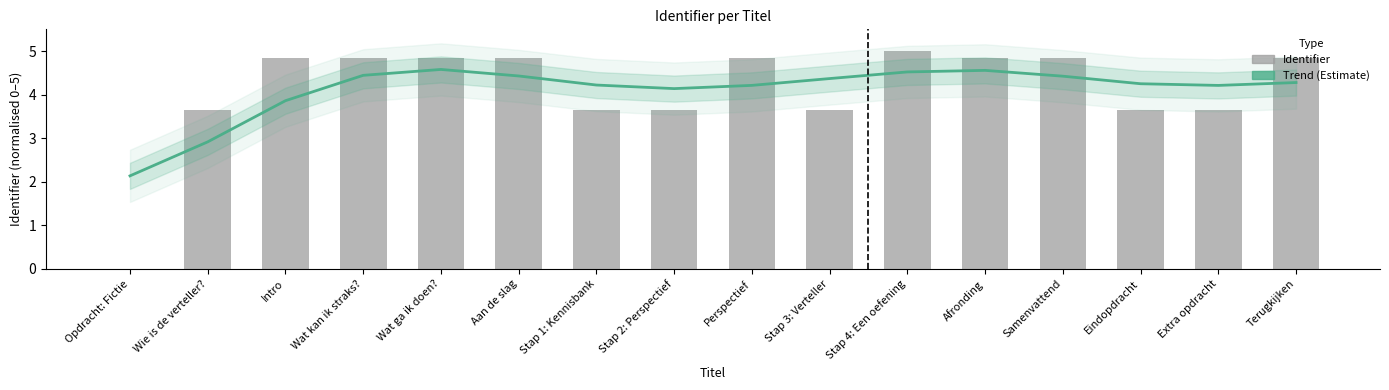

How many categories are shown in the chart?

16